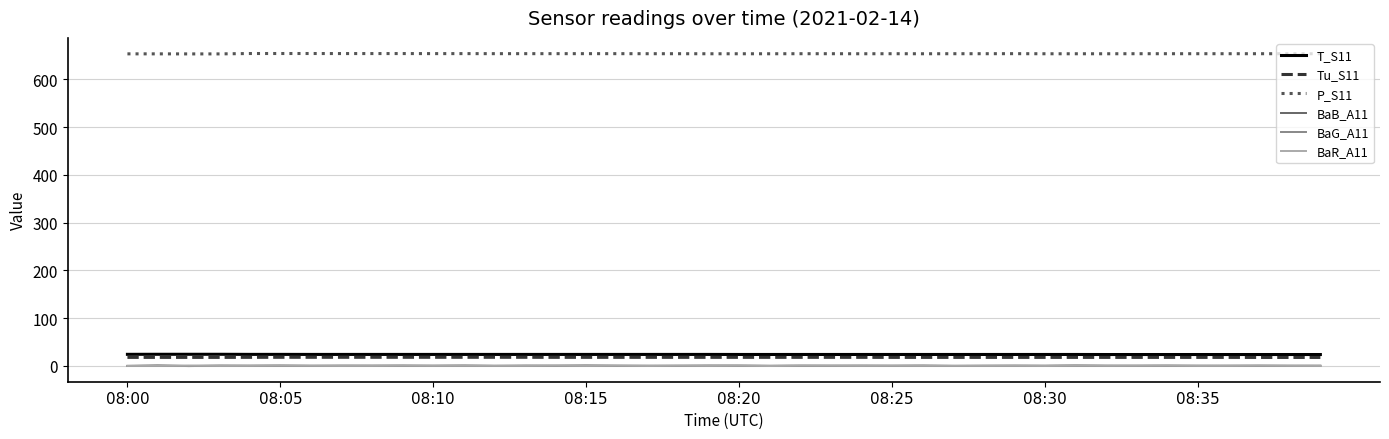

True or false: T_S11 and P_S11 intersect in this chart.

False